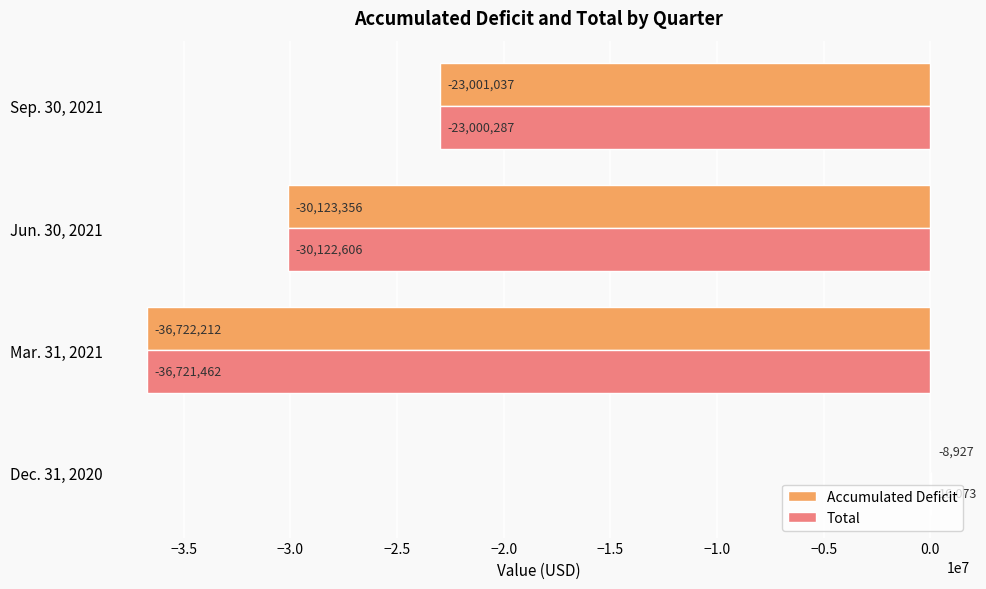

What is the sum of all Total values?

-89828282